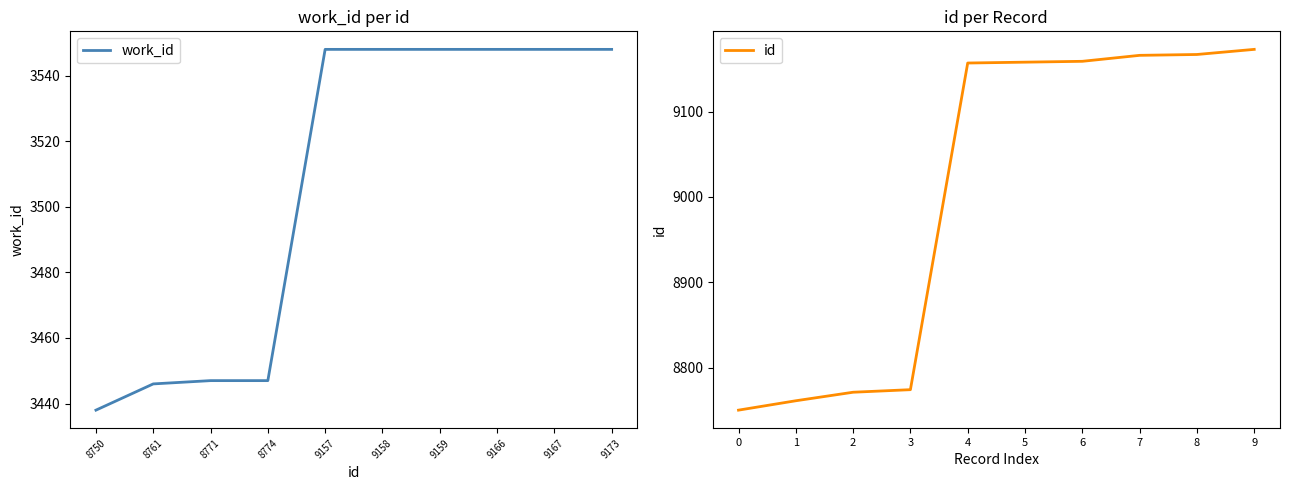

The work_id series shows 1091 at 8771. True or false?

False